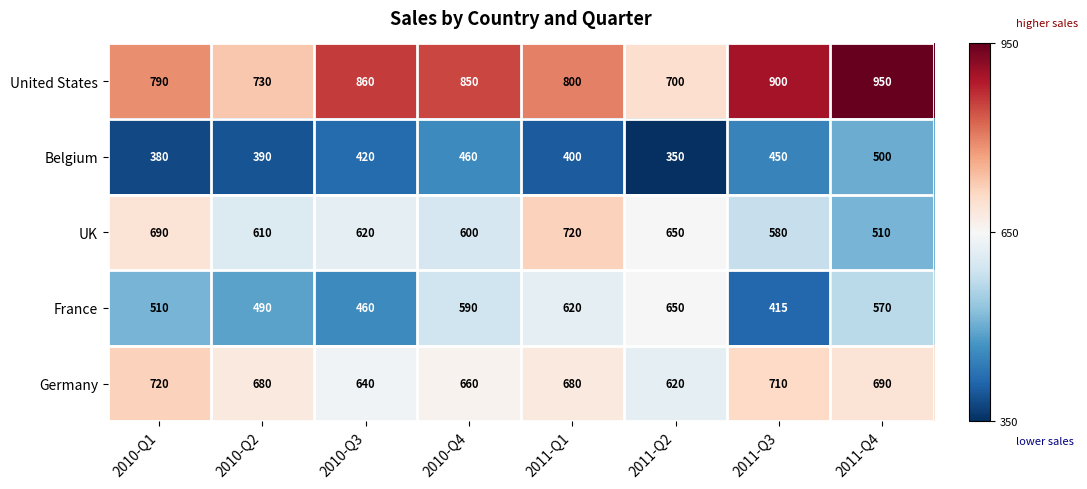

Rank the series at 2011-Q3 from lowest to highest value.

France, Belgium, UK, Germany, United States